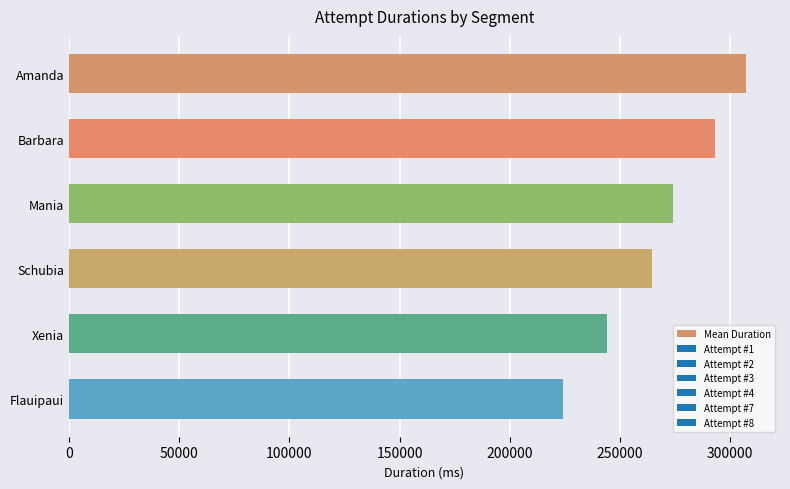

What is the smallest value displayed?

224072.7